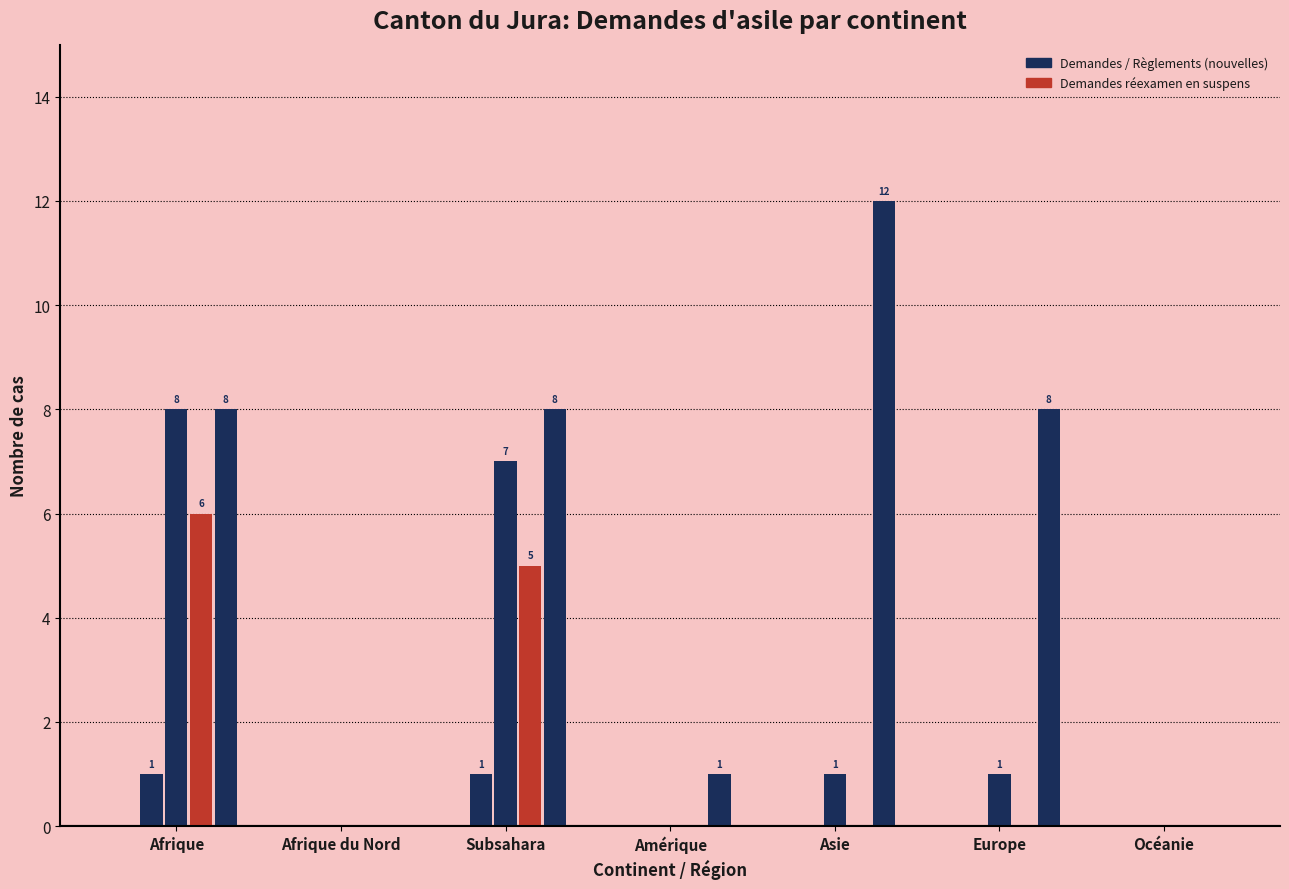

What is the label of the 4th bar from the left?

Amérique